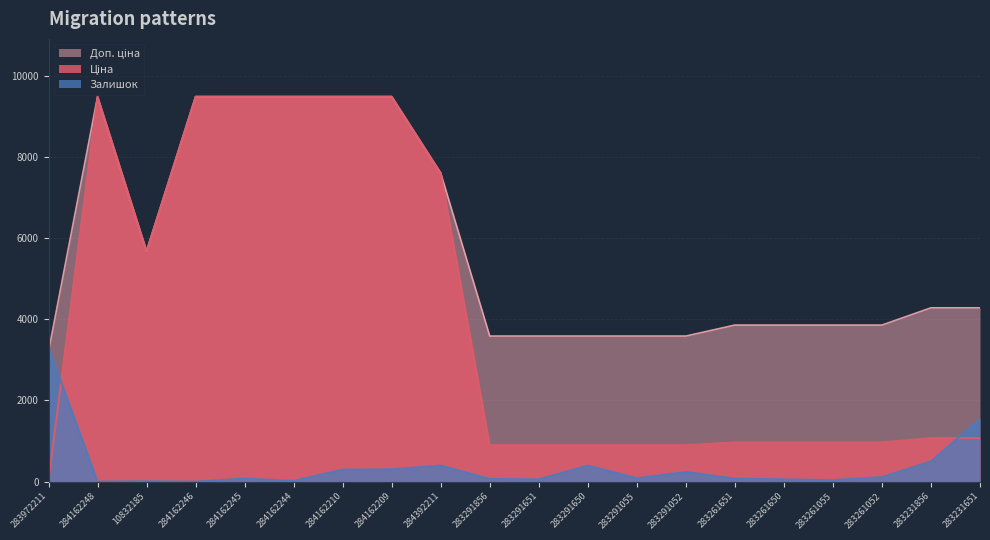

True or false: Доп. ціна and Ціна cross at least once.

False